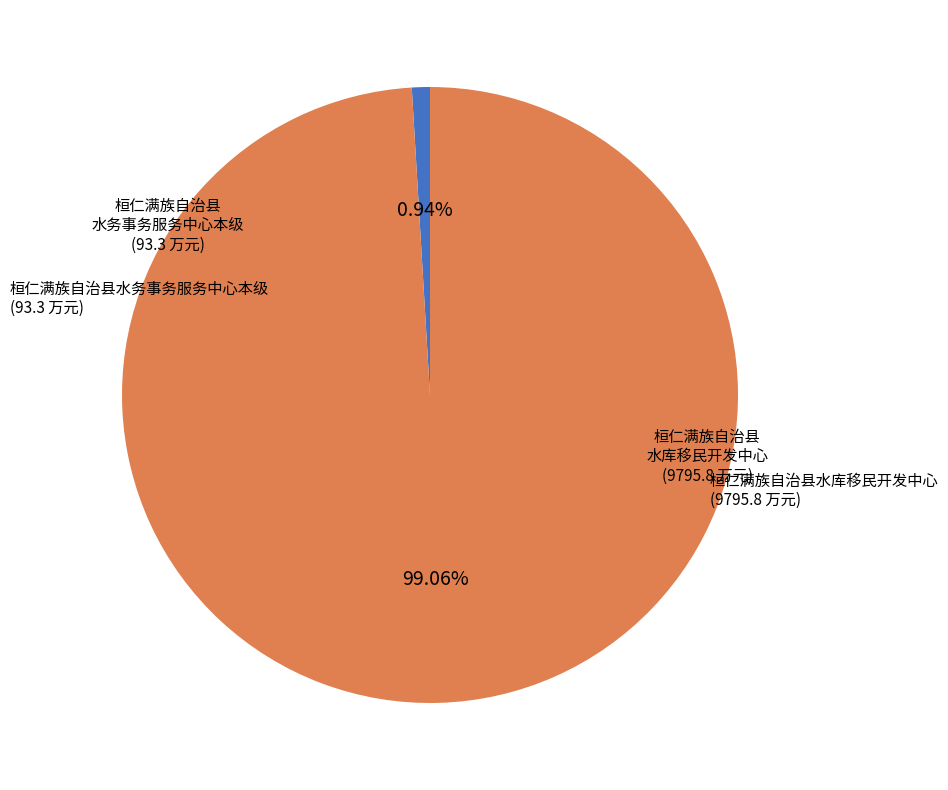

Is there any slice that represents more than half of the pie?

Yes